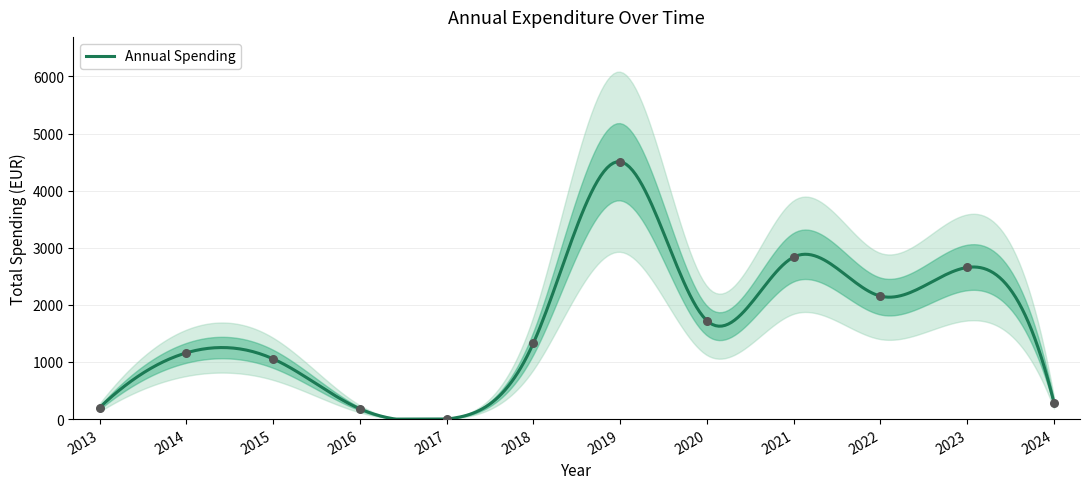

Which has a higher value, 2016 or 2019?

2019